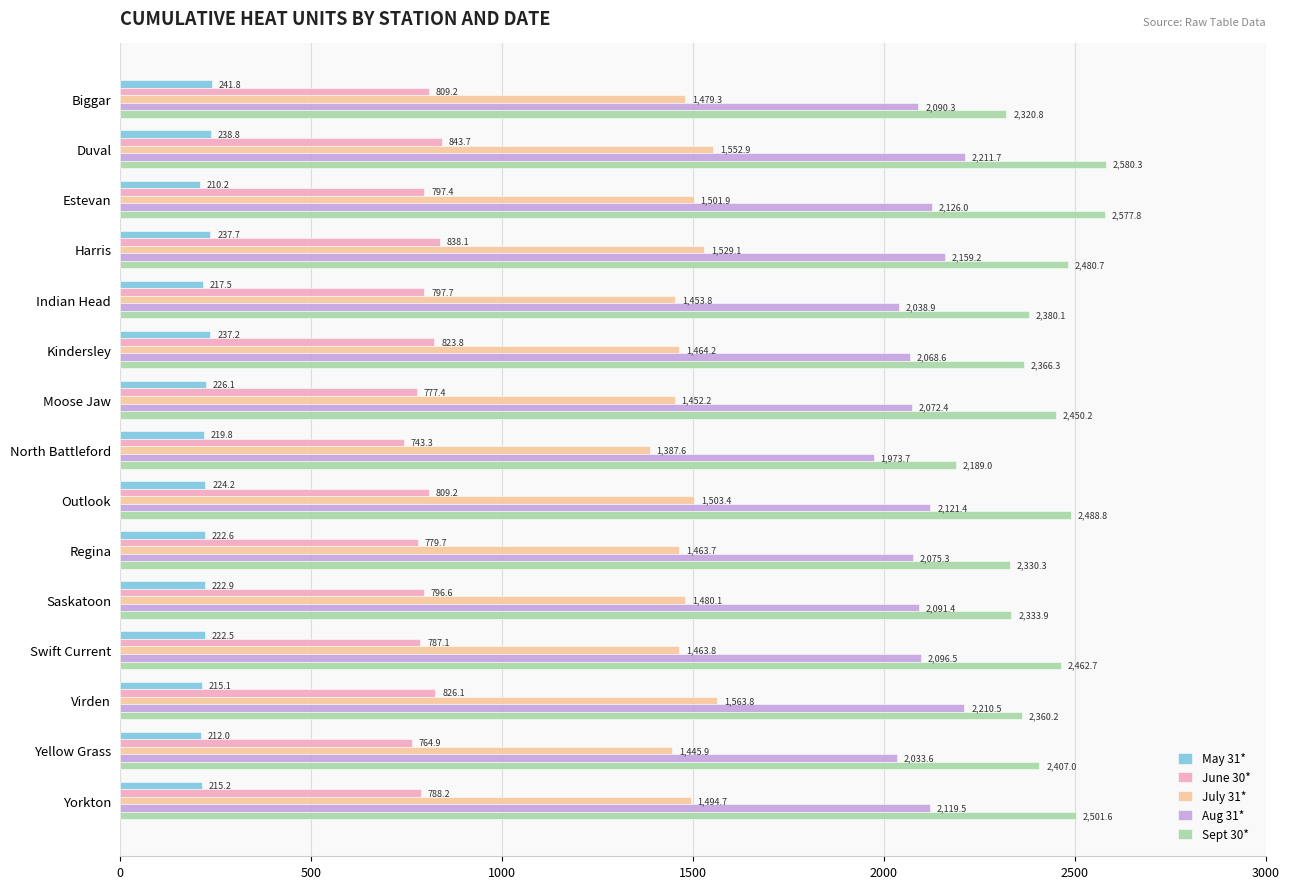

The value of Sept 30* at Saskatoon is 2333.9. True or false?

True